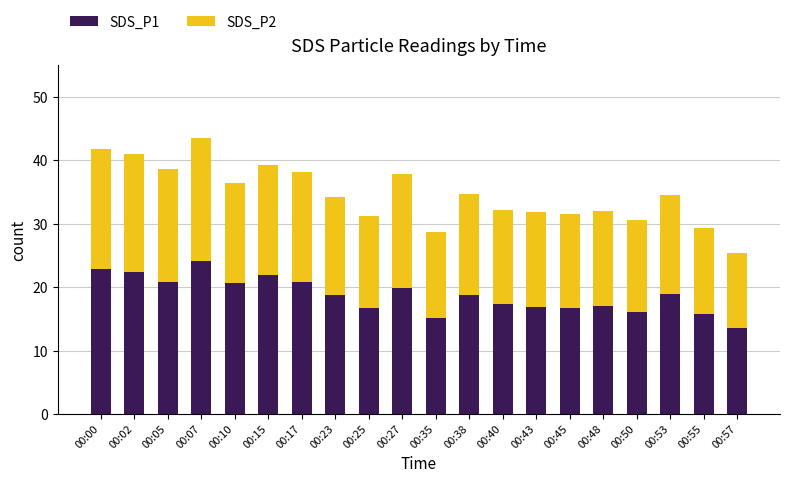

What is the difference between the maximum and minimum values in the SDS_P1 series?

10.6